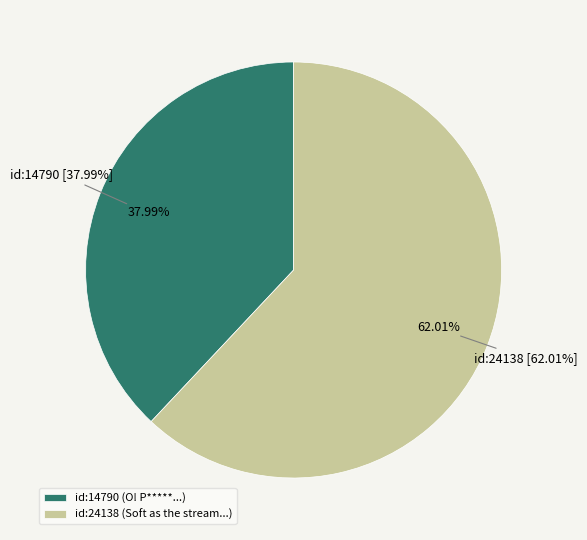

Rank the categories by value from lowest to highest.

14790, 24138